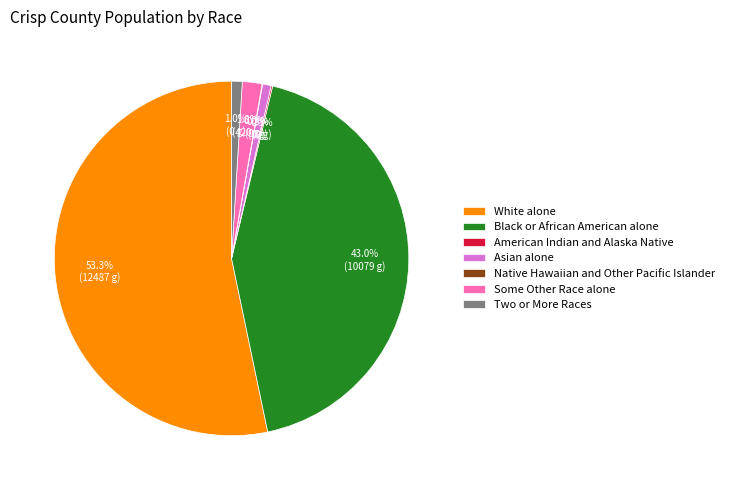

Which category has the biggest portion of the pie?

White alone